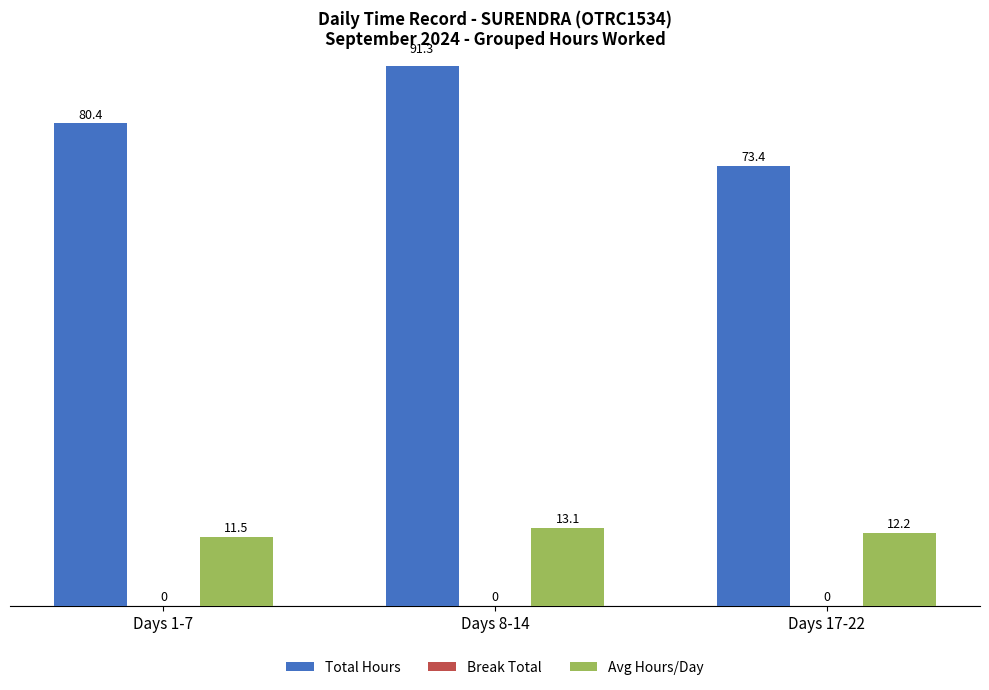

The value of Break Total at Days 17-22 is 0.0. True or false?

True